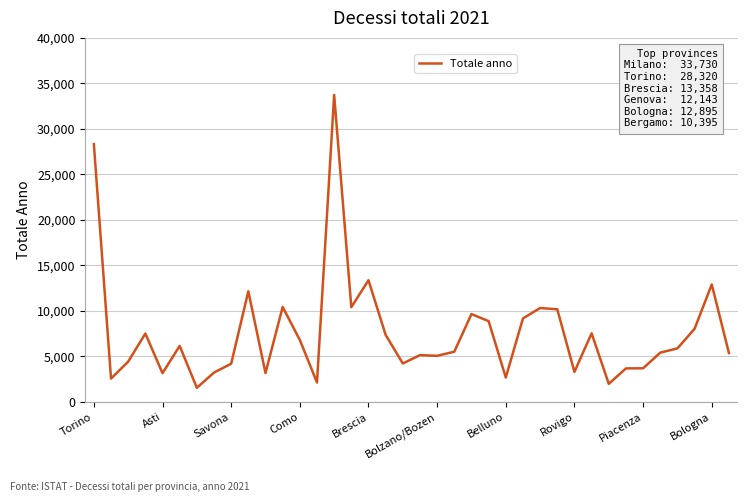

What is the minimum value shown in the chart?

1533